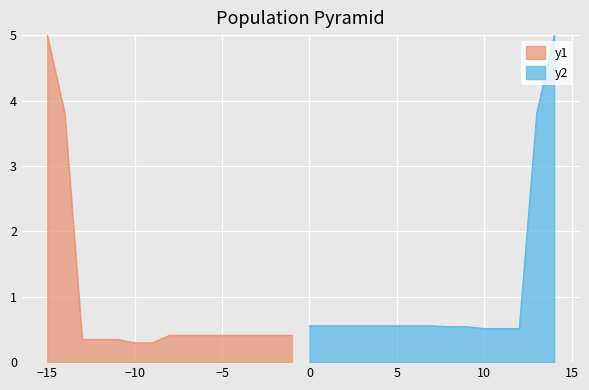

What is the lowest value of the y2 series?

0.5